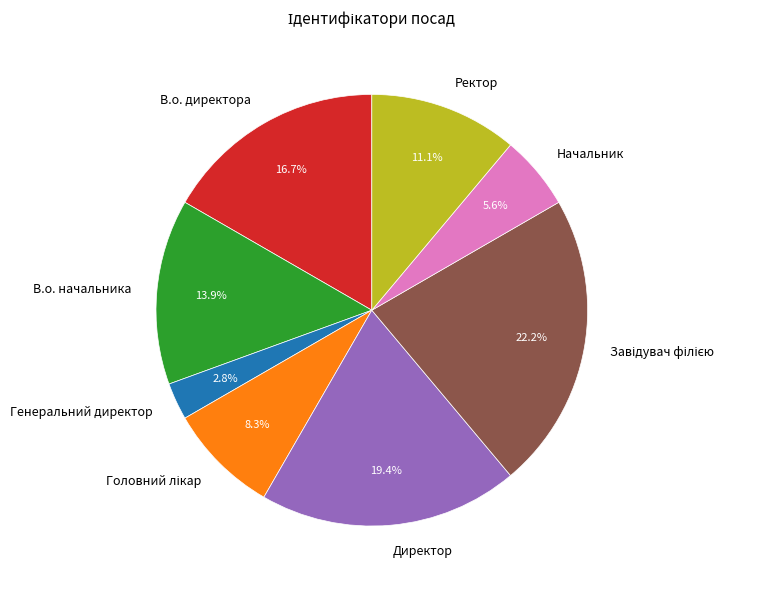

How many segments does this pie chart have?

8